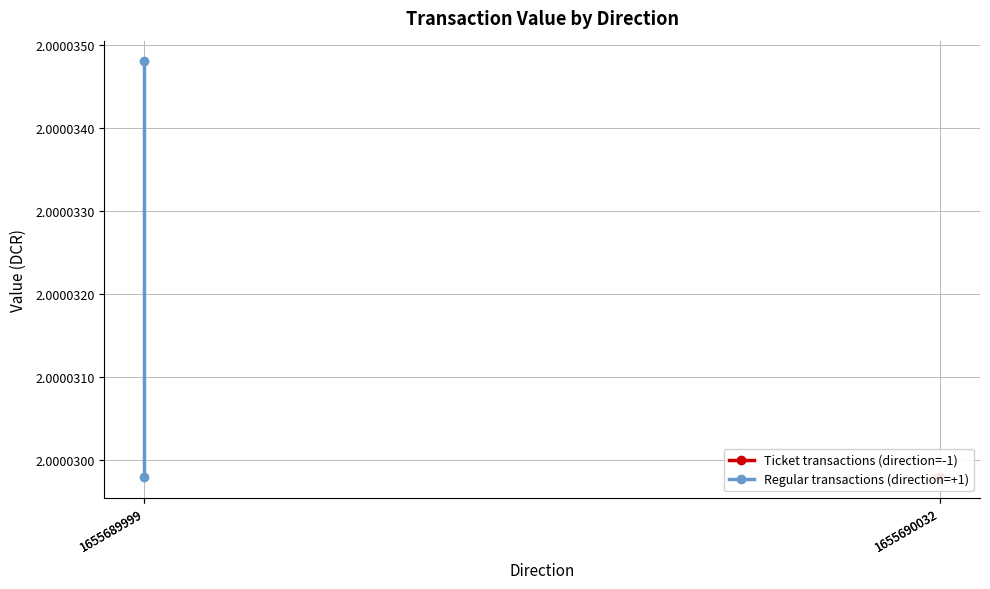

At which category is the sum across all series the highest?

1655689999